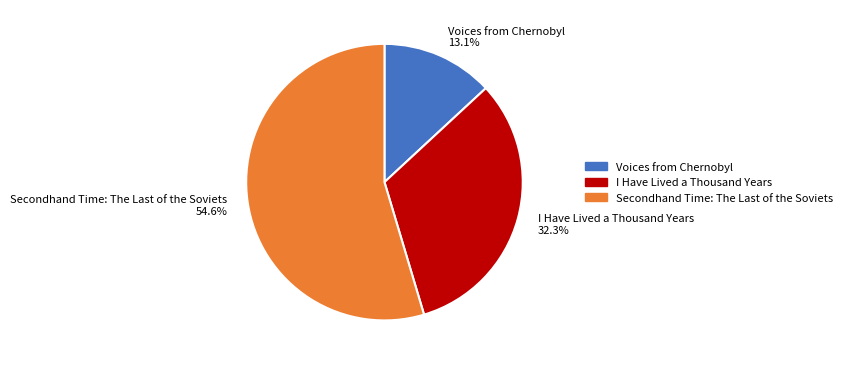

True or false: Voices from Chernobyl accounts for 13% of the total.

True